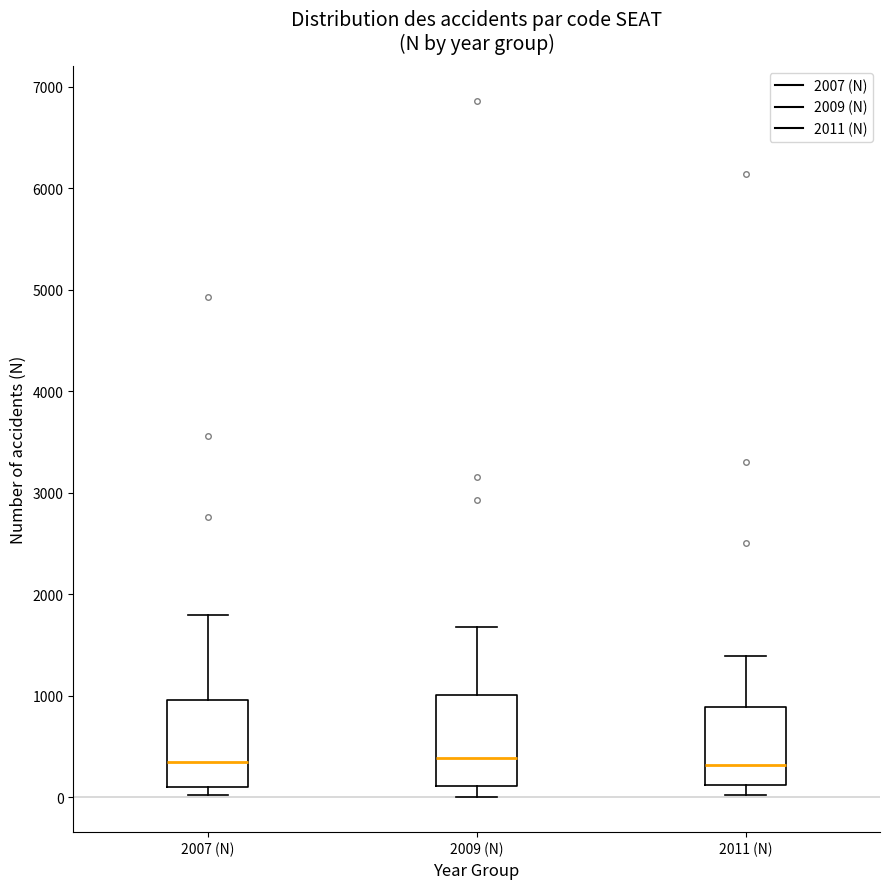

Reading left to right, read every box against the y-axis: the position of its median line, the range the box covers, and the ends of its whiskers. The values are not printed on the chart, so give them approximately, as read against the axis.

2007 (N): median 400, box 100 to 1000, whiskers 0 to 1800
2009 (N): median 400, box 100 to 1000, whiskers 0 to 1700
2011 (N): median 300, box 100 to 900, whiskers 0 to 1400